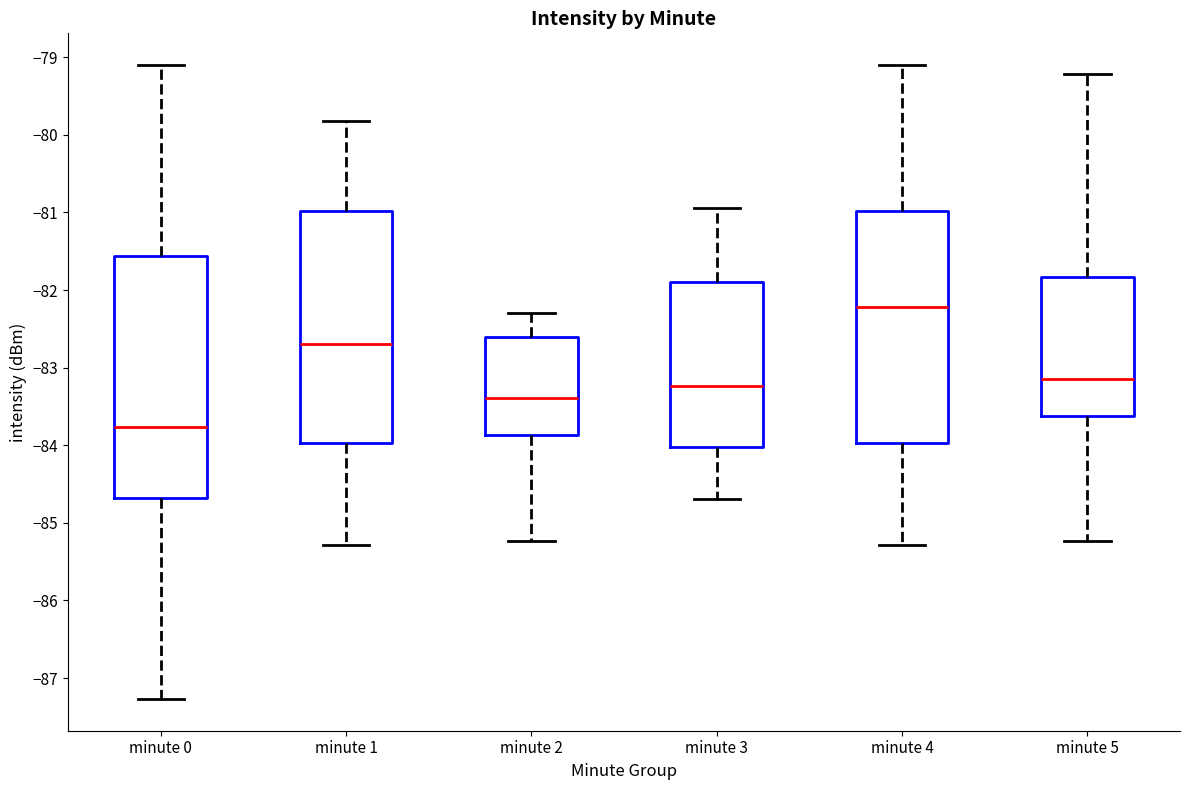

Reading left to right, transcribe this box plot: for each box, give where its median line is, the range the box spans, and where its two whiskers end, as read against the y-axis. The values are not printed on the chart, so give them approximately, as read against the axis.

minute 0: median -83.8, box -84.7 to -81.6, whiskers -87.3 to -79.1
minute 1: median -82.7, box -84.0 to -81.0, whiskers -85.3 to -79.8
minute 2: median -83.4, box -83.9 to -82.6, whiskers -85.2 to -82.3
minute 3: median -83.2, box -84.0 to -81.9, whiskers -84.7 to -80.9
minute 4: median -82.2, box -84.0 to -81.0, whiskers -85.3 to -79.1
minute 5: median -83.1, box -83.6 to -81.8, whiskers -85.2 to -79.2